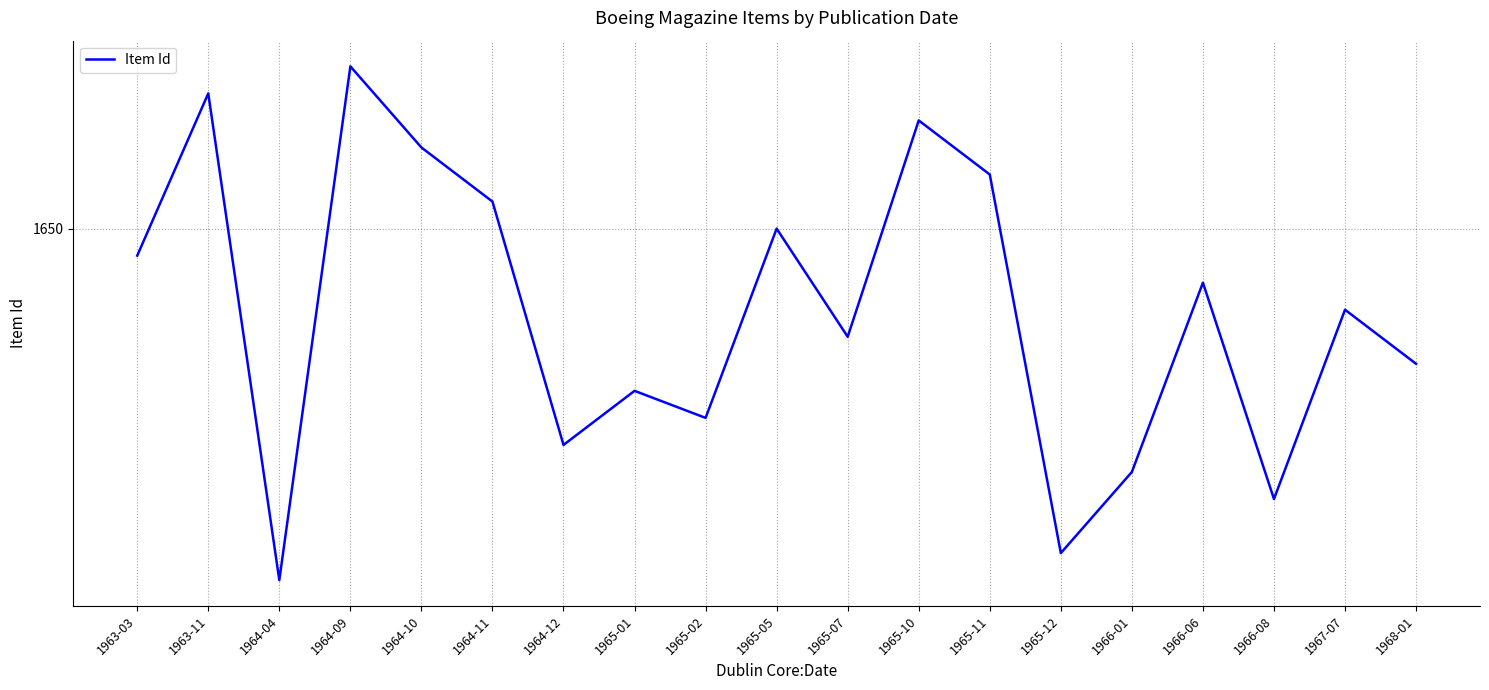

Reading left to right, extract all data points from this chart.

1963-03=1649	1963-11=1655	1964-04=1637	1964-09=1656	1964-10=1653	1964-11=1651	1964-12=1642	1965-01=1644	1965-02=1643	1965-05=1650	1965-07=1646	1965-10=1654	1965-11=1652	1965-12=1638	1966-01=1641	1966-06=1648	1966-08=1640	1967-07=1647	1968-01=1645